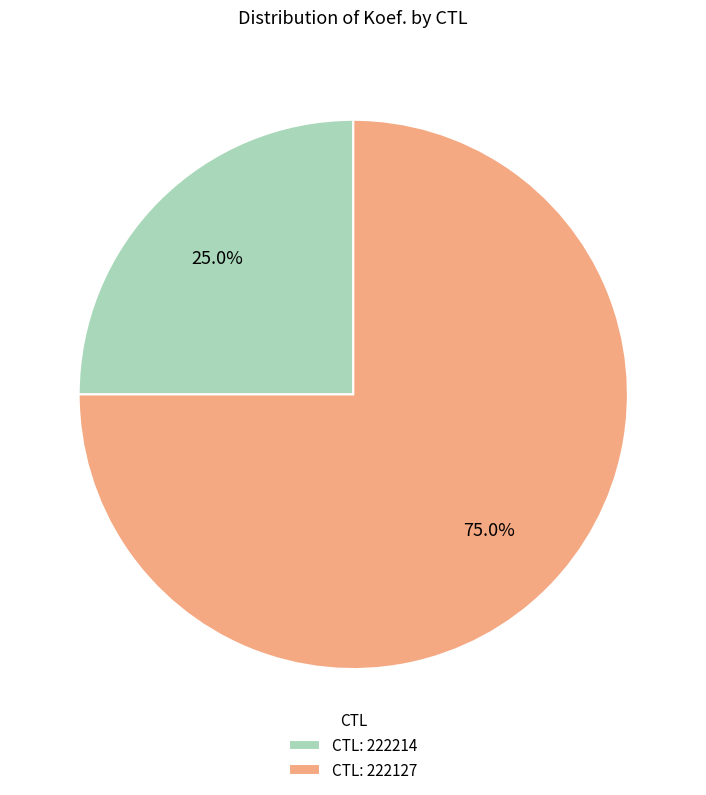

To the nearest percent, what is the difference between the largest and smallest slice percentages?

50%